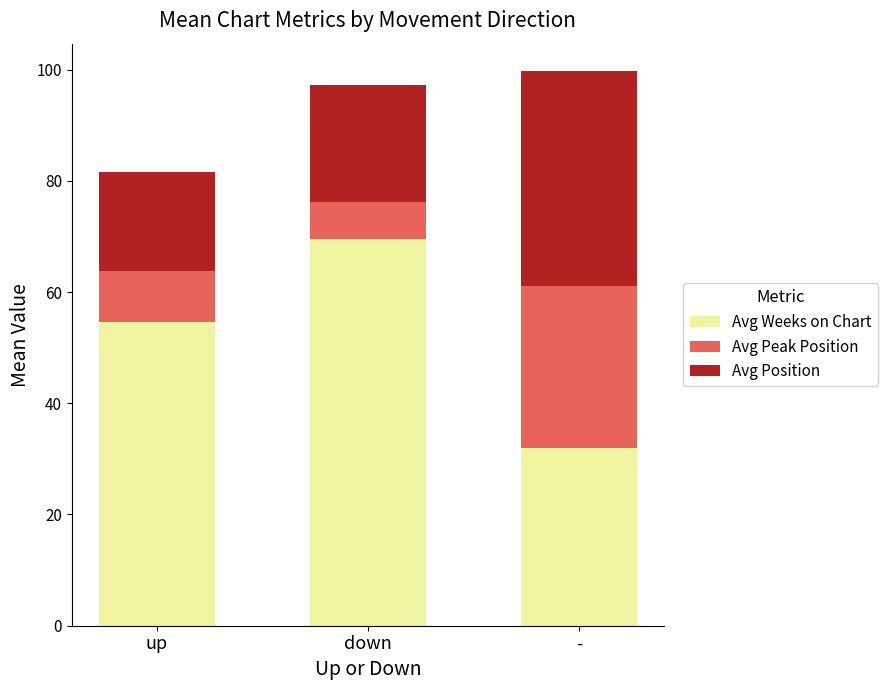

What is the total value across all series at down?

97.1